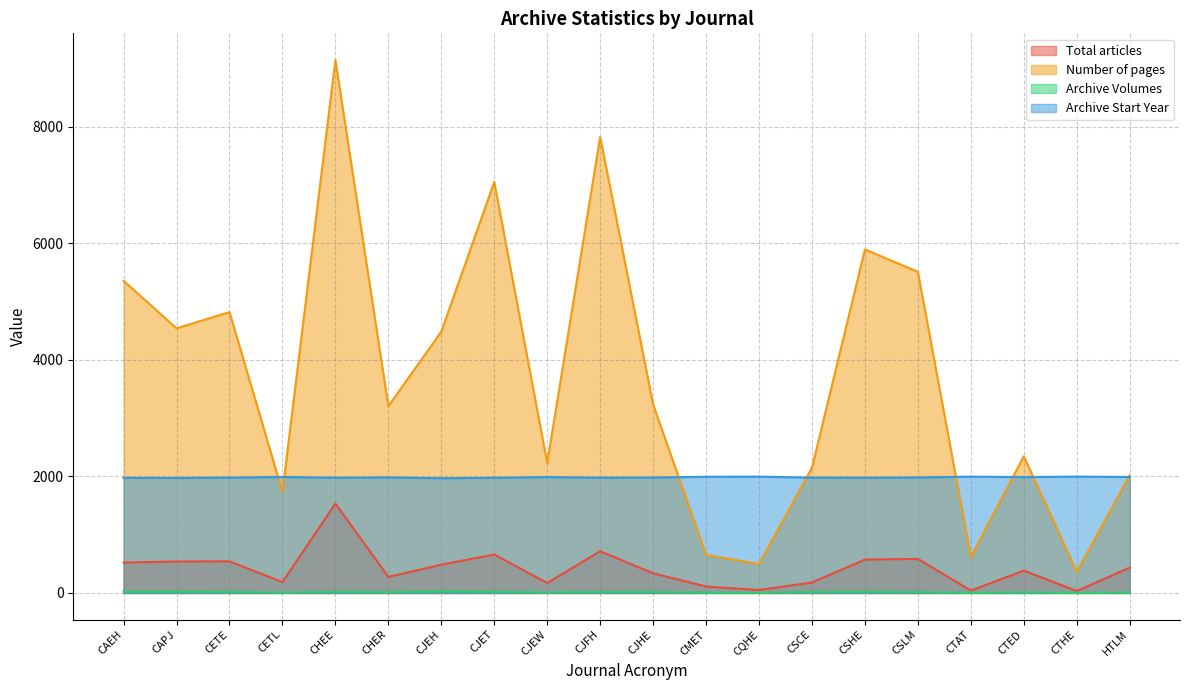

How many data points does each series have?

20